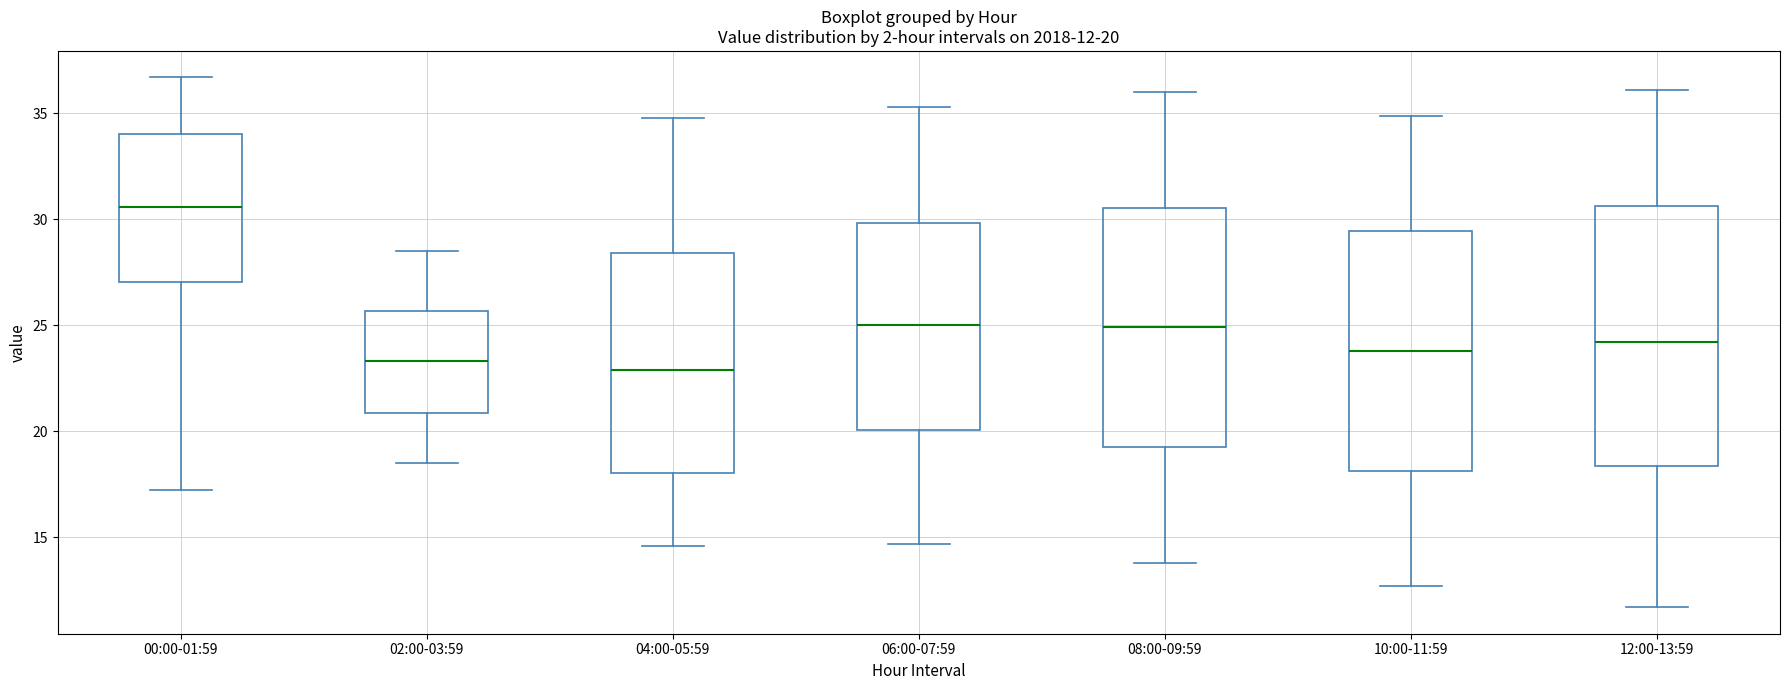

Which box is the tallest, from its lower edge to its upper edge?

12:00-13:59